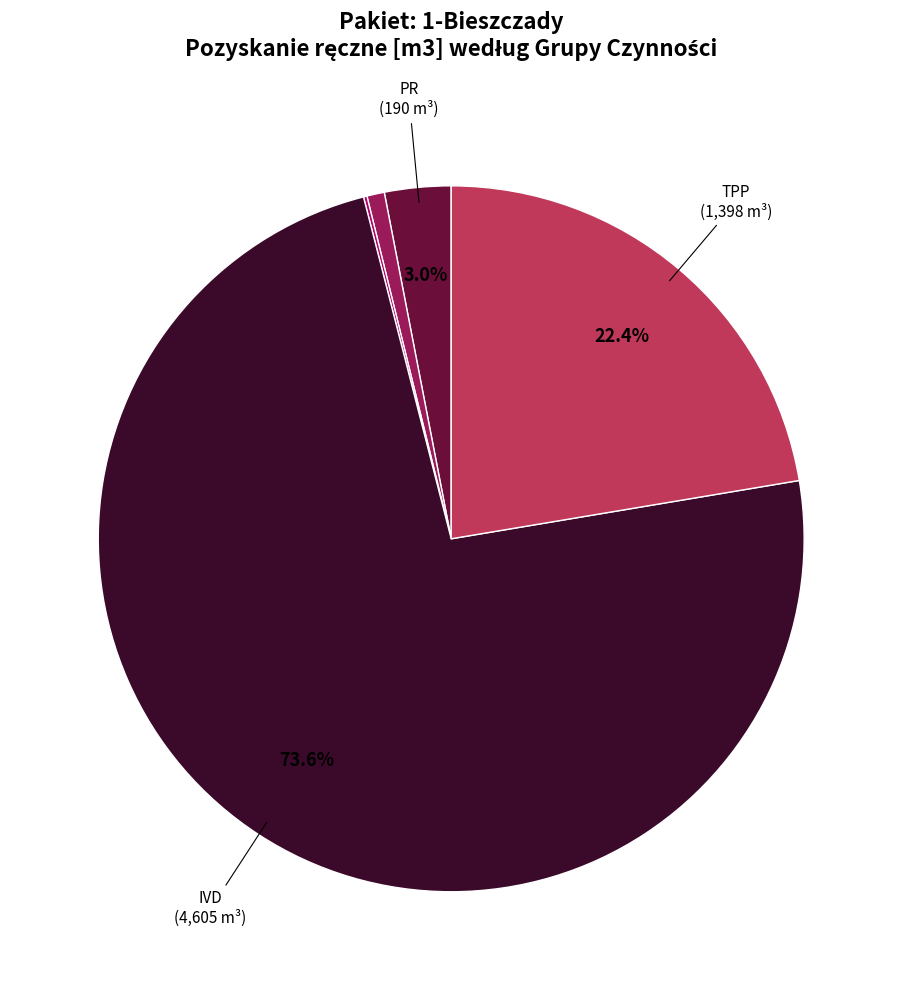

Is there any slice that represents more than half of the pie?

Yes